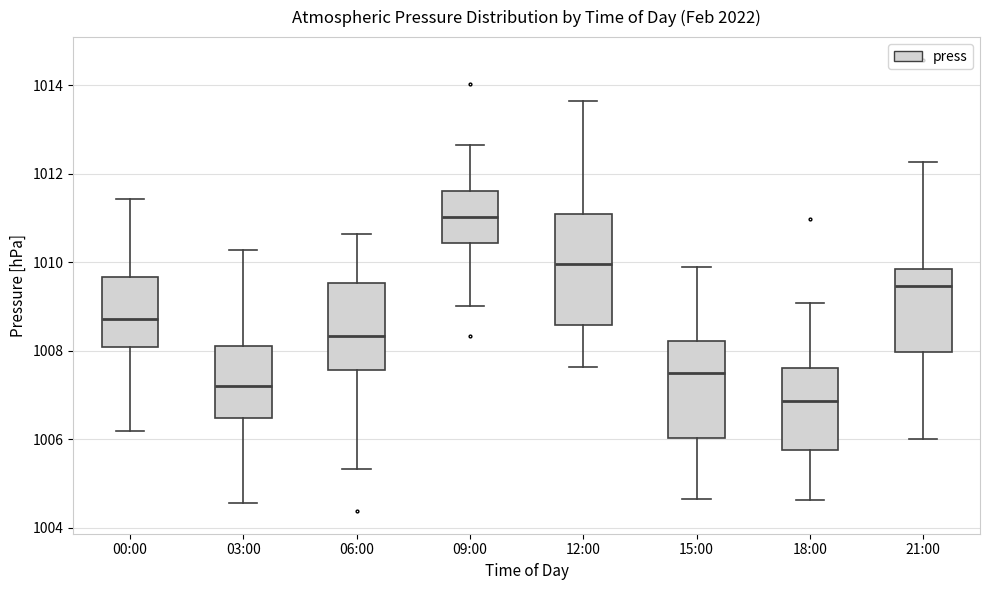

Reading left to right, transcribe this box plot: for each box, give where its median line is, the range the box spans, and where its two whiskers end, as read against the y-axis. The values are not printed on the chart, so give them approximately, as read against the axis.

00:00: median 1008.8, box 1008.0 to 1009.6, whiskers 1006.2 to 1011.4
03:00: median 1007.2, box 1006.4 to 1008.2, whiskers 1004.6 to 1010.2
06:00: median 1008.4, box 1007.6 to 1009.6, whiskers 1005.4 to 1010.6
09:00: median 1011.0, box 1010.4 to 1011.6, whiskers 1009.0 to 1012.6
12:00: median 1010.0, box 1008.6 to 1011.0, whiskers 1007.6 to 1013.6
15:00: median 1007.4, box 1006.0 to 1008.2, whiskers 1004.6 to 1009.8
18:00: median 1006.8, box 1005.8 to 1007.6, whiskers 1004.6 to 1009.0
21:00: median 1009.4, box 1008.0 to 1009.8, whiskers 1006.0 to 1012.2